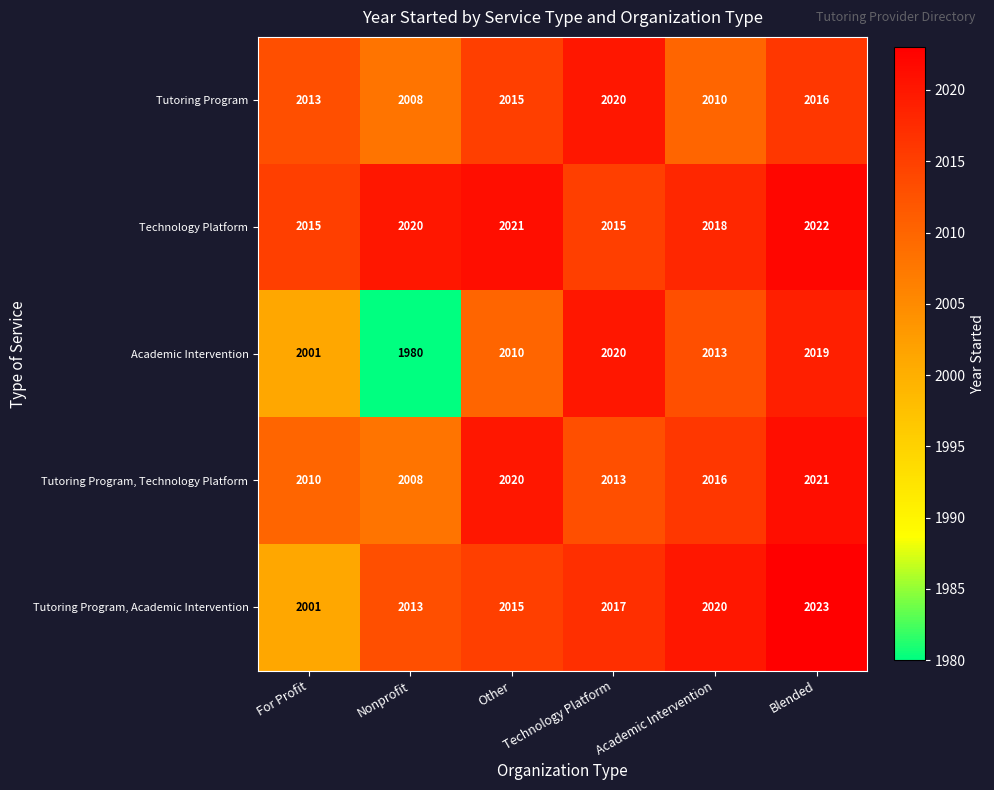

Read the Tutoring Program, Academic Intervention value at Blended.

2023